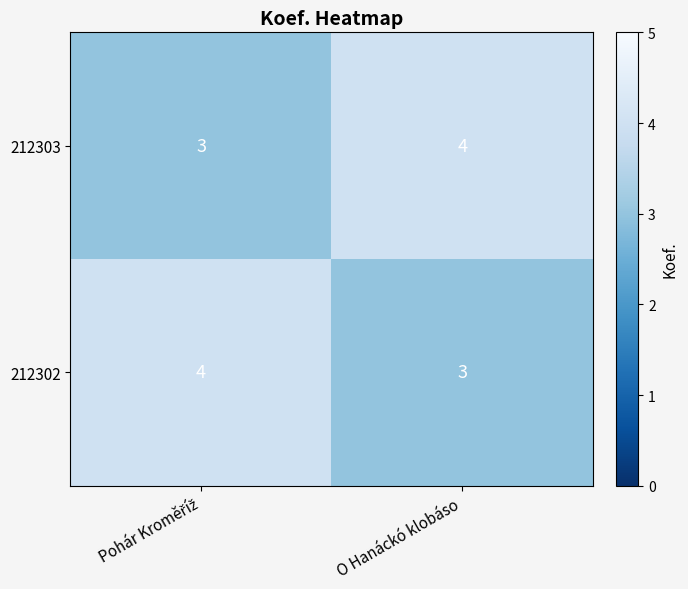

What is the sum of all 212303 values?

7